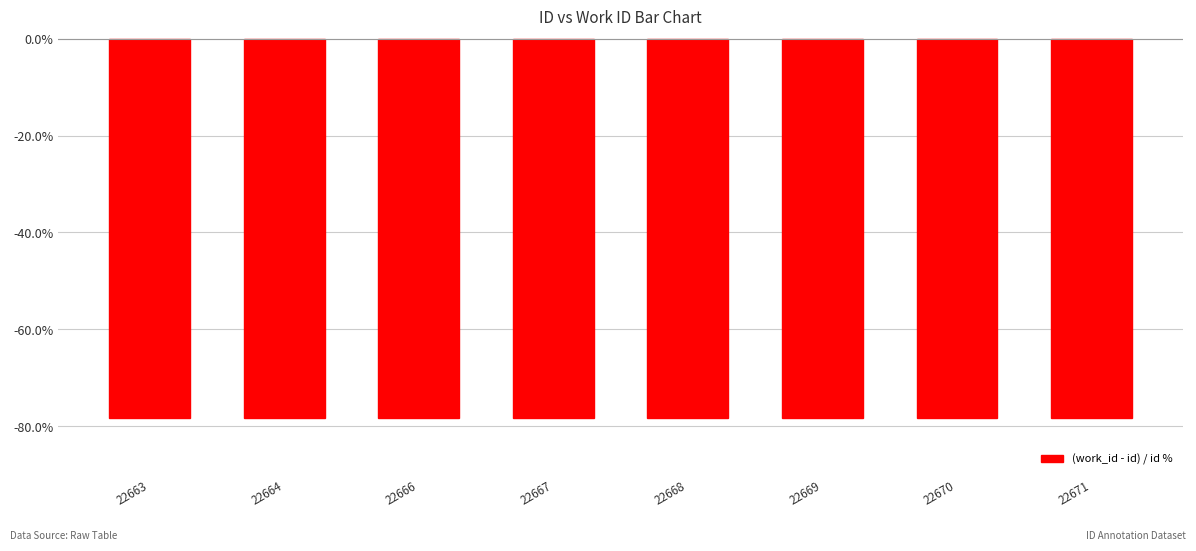

The chart shows a value of -78.3 at 22666. True or false?

True